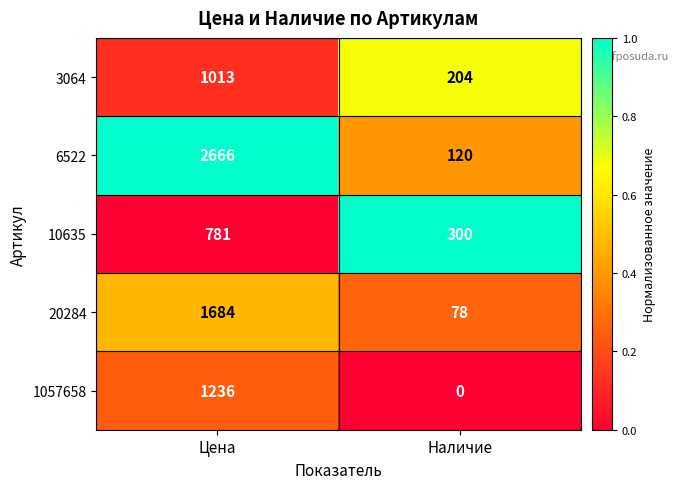

The 1057658 series shows 426 at Наличие. True or false?

False